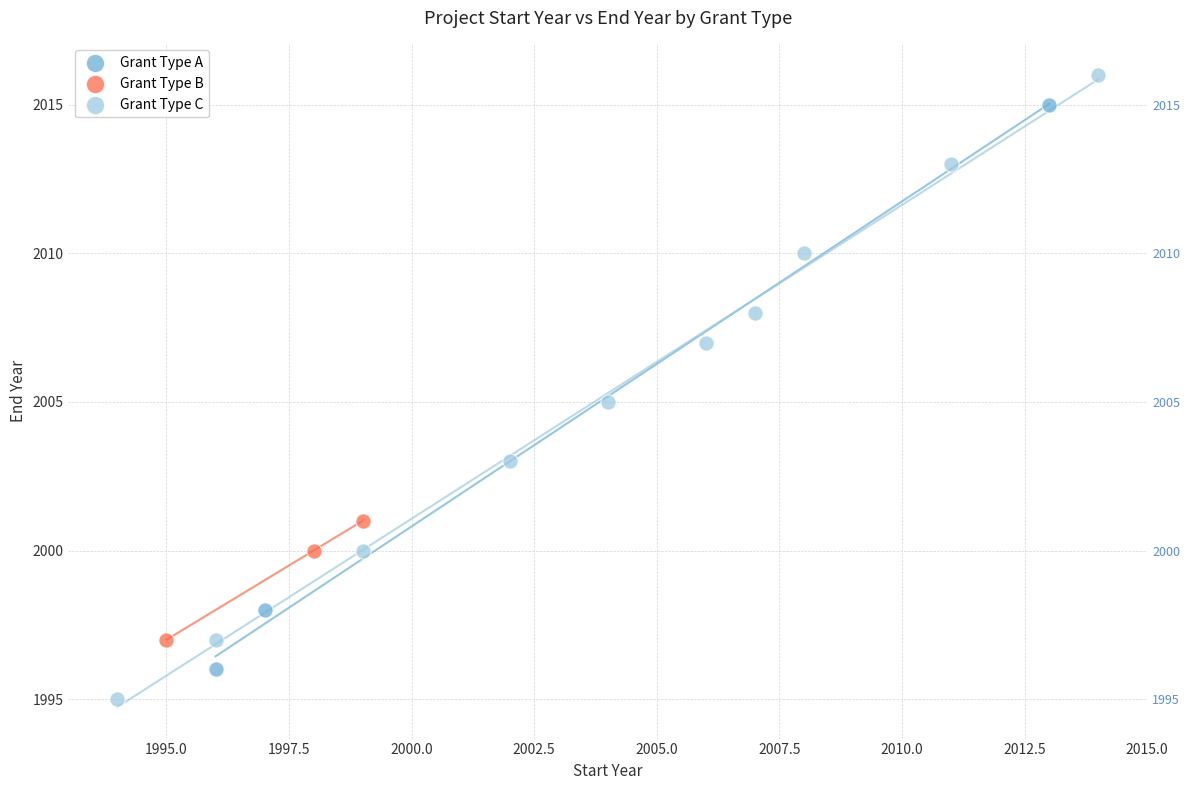

Which series reaches the maximum Y coordinate?

Grant Type C